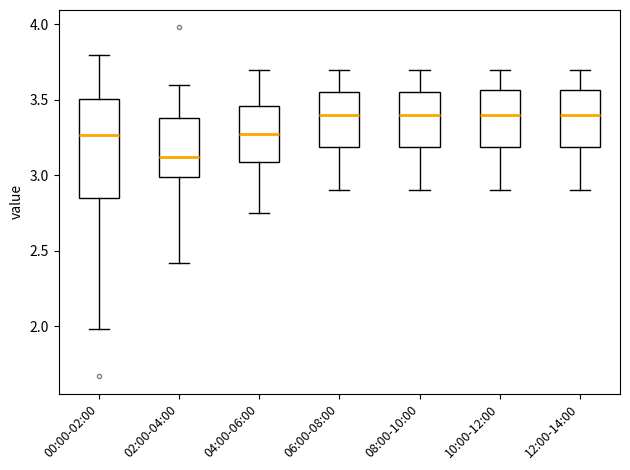

Which box has the lowest median line?

02:00-04:00